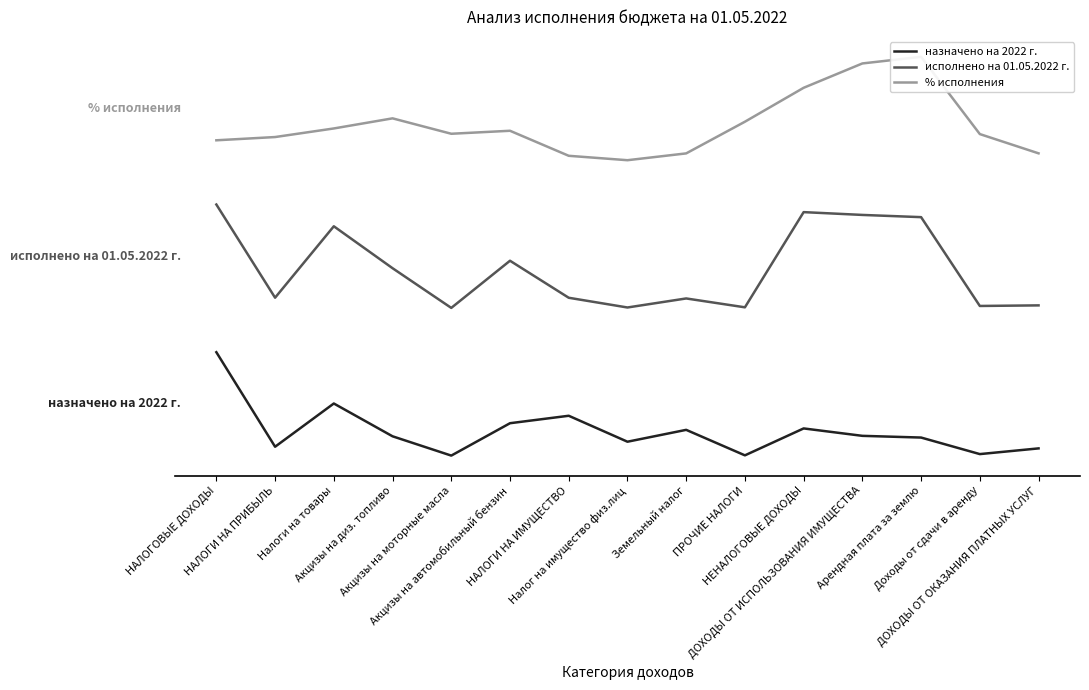

Reading right to left, list all the values displayed in this chart.

назначено на 2022 г.: ДОХОДЫ ОТ ОКАЗАНИЯ ПЛАТНЫХ УСЛУГ=19.5	Доходы от сдачи в аренду=4.1	Арендная плата за землю=48.9	ДОХОДЫ ОТ ИСПОЛЬЗОВАНИЯ ИМУЩЕСТВА=53.5	НЕНАЛОГОВЫЕ ДОХОДЫ=73.6	ПРОЧИЕ НАЛОГИ=0.7	Земельный налог=69.7	Налог на имущество физ.лиц=37.6	НАЛОГИ НА ИМУЩЕСТВО=107.9	Акцизы на автомобильный бензин=87.7	Акцизы на моторные масла=0.0	Акцизы на диз. топливо=52.3	Налоги на товары=141.1	НАЛОГИ НА ПРИБЫЛЬ=24.0	НАЛОГОВЫЕ ДОХОДЫ=280.0
исполнено на 01.05.2022 г.: ДОХОДЫ ОТ ОКАЗАНИЯ ПЛАТНЫХ УСЛУГ=406.8	Доходы от сдачи в аренду=405.3	Арендная плата за землю=645.8	ДОХОДЫ ОТ ИСПОЛЬЗОВАНИЯ ИМУЩЕСТВА=651.8	НЕНАЛОГОВЫЕ ДОХОДЫ=659.4	ПРОЧИЕ НАЛОГИ=401.6	Земельный налог=425.6	Налог на имущество физ.лиц=401.1	НАЛОГИ НА ИМУЩЕСТВО=427.5	Акцизы на автомобильный бензин=527.7	Акцизы на моторные масла=400.0	Акцизы на диз. топливо=507.5	Налоги на товары=621.1	НАЛОГИ НА ПРИБЫЛЬ=427.6	НАЛОГОВЫЕ ДОХОДЫ=680.0
% исполнения: ДОХОДЫ ОТ ОКАЗАНИЯ ПЛАТНЫХ УСЛУГ=818.6	Доходы от сдачи в аренду=870.8	Арендная плата за землю=1080.0	ДОХОДЫ ОТ ИСПОЛЬЗОВАНИЯ ИМУЩЕСТВА=1062.1	НЕНАЛОГОВЫЕ ДОХОДЫ=996.1	ПРОЧИЕ НАЛОГИ=904.3	Земельный налог=818.5	Налог на имущество физ.лиц=800.0	НАЛОГИ НА ИМУЩЕСТВО=812.0	Акцизы на автомобильный бензин=879.7	Акцизы на моторные масла=871.6	Акцизы на диз. топливо=913.4	Налоги на товары=886.0	НАЛОГИ НА ПРИБЫЛЬ=862.7	НАЛОГОВЫЕ ДОХОДЫ=853.9